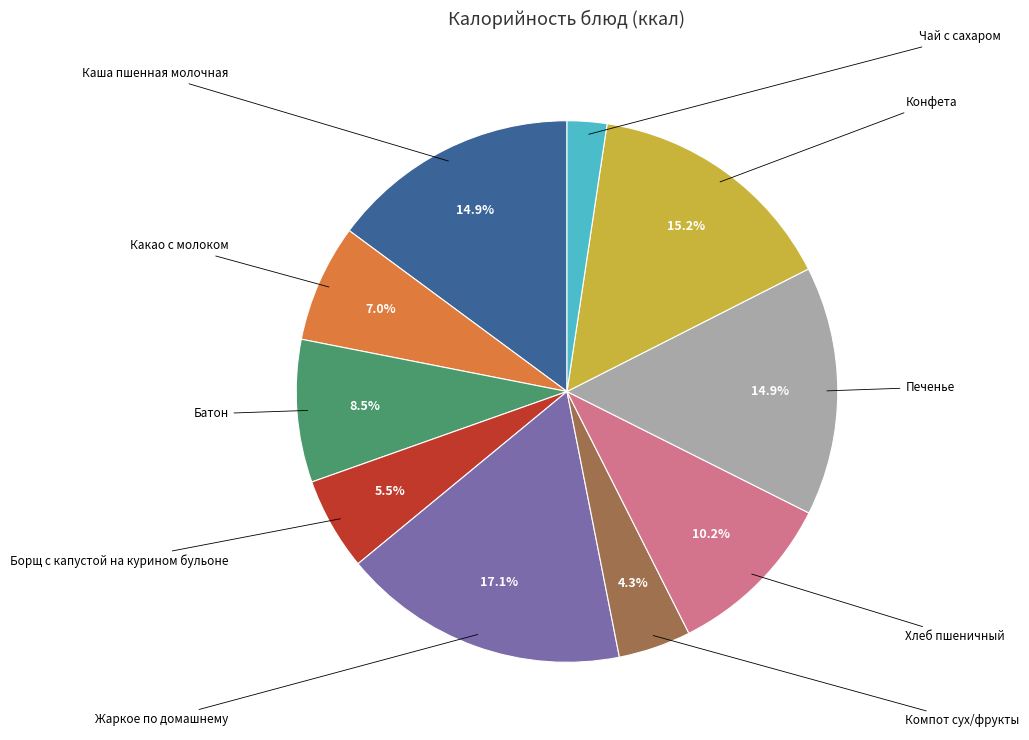

What is the change in value from Печенье to Конфета?

+3.5